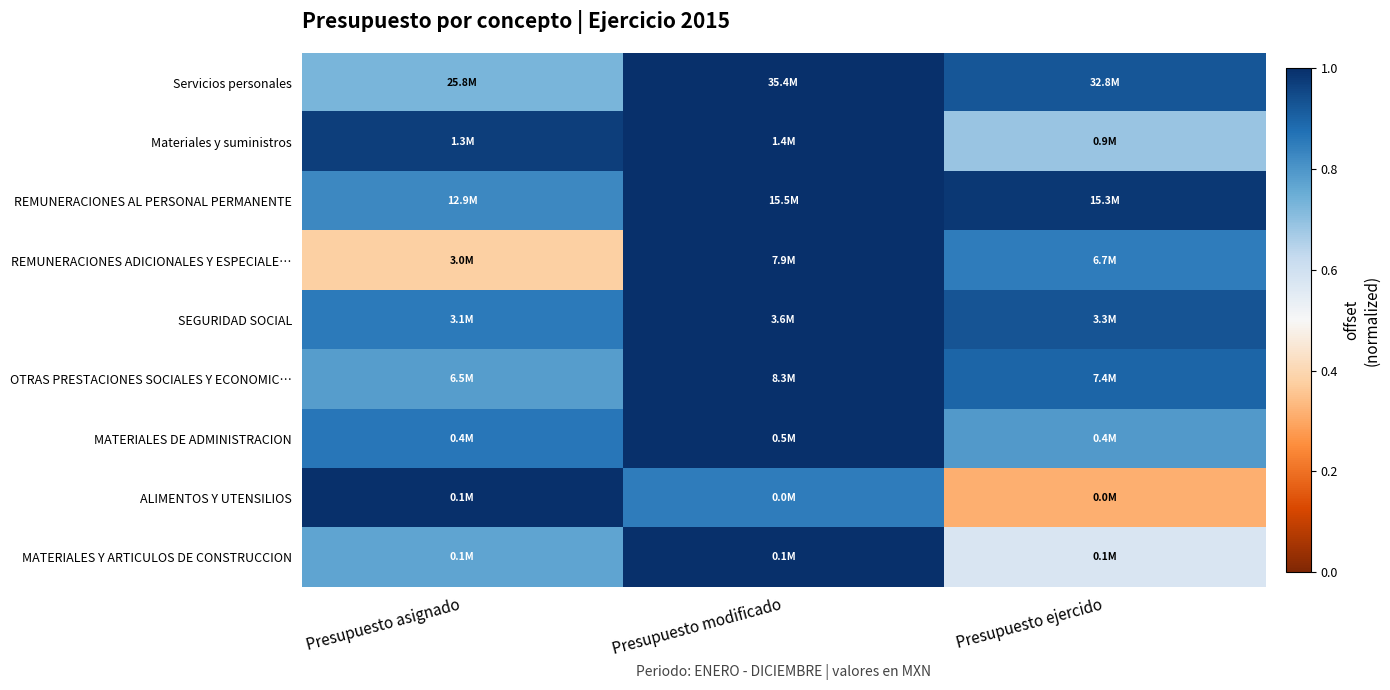

At which category does the chart reach its peak across all series?

Presupuesto modificado